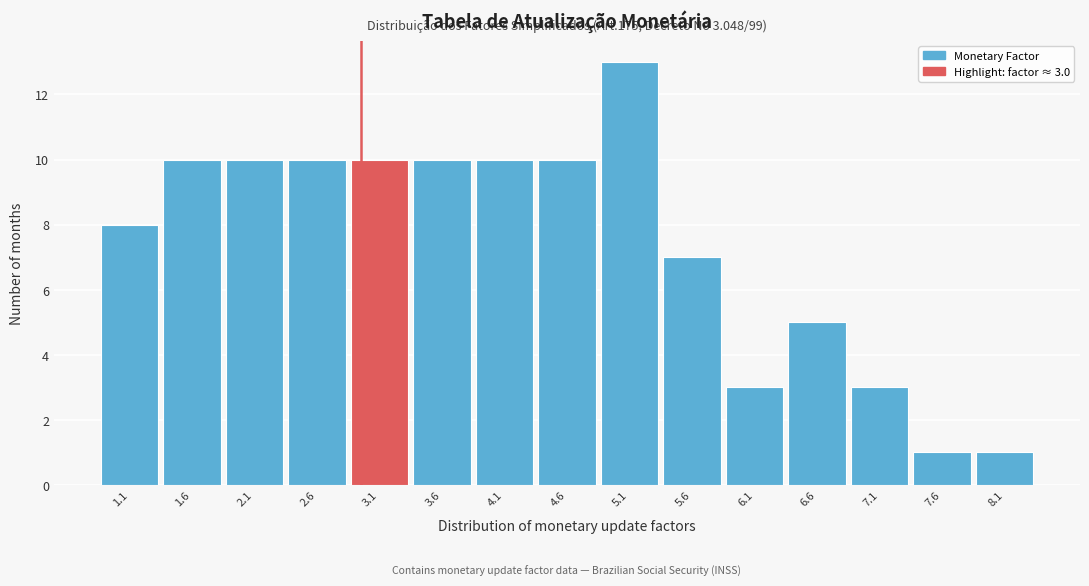

Which range on the x-axis has the tallest bar?

4.9 to 5.4